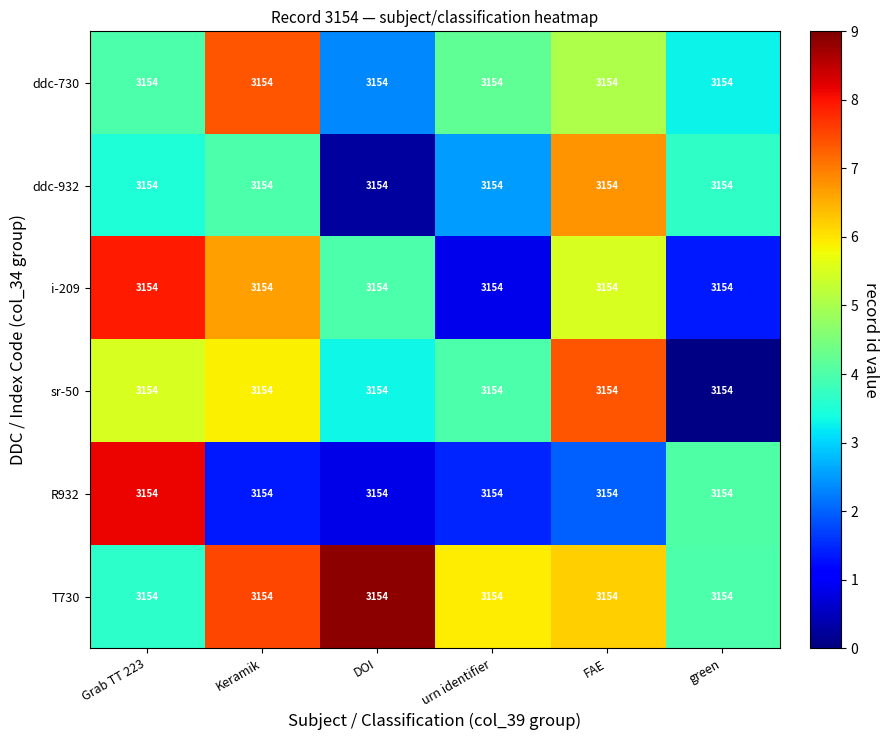

How many distinct data groups are displayed?

6